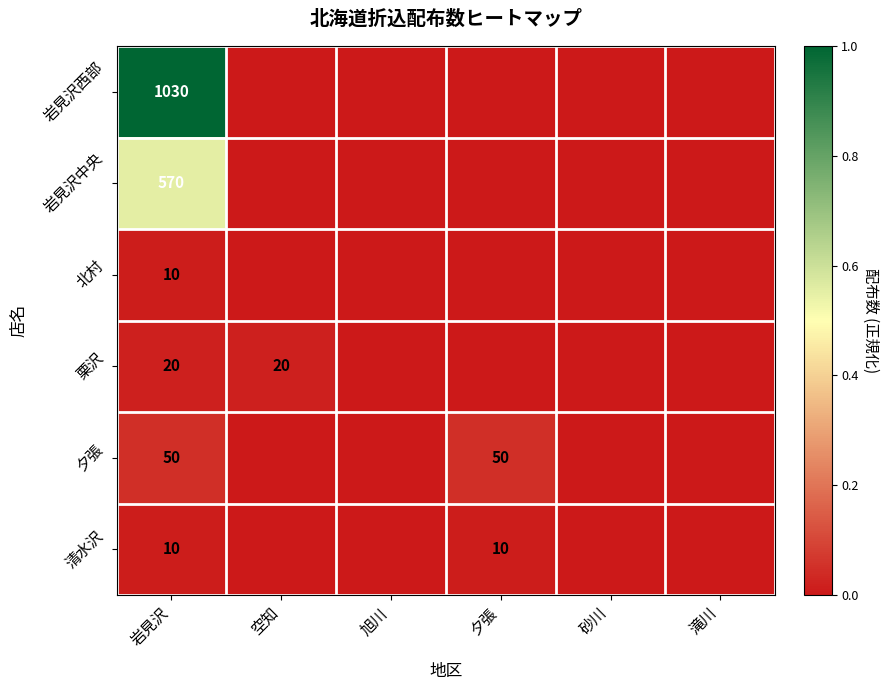

Is it true that 清水沢 equals 6 at 岩見沢?

False